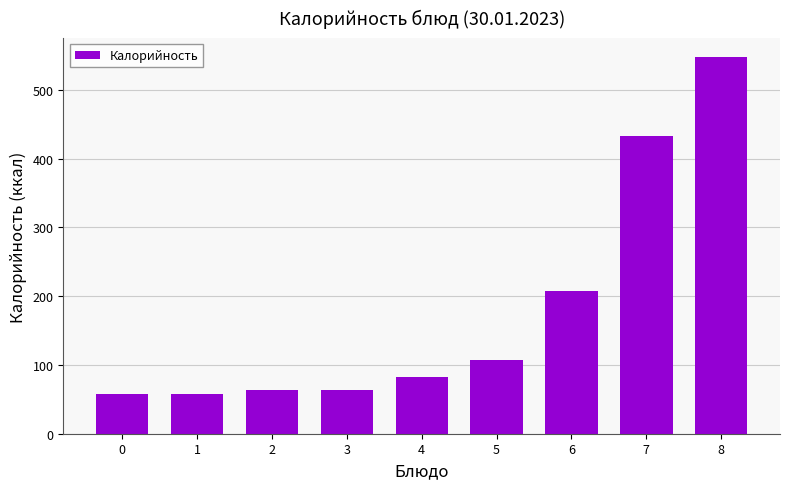

Reading left to right, transcribe all the data shown in this chart.

58	58	63	63	82	107	208	433	548